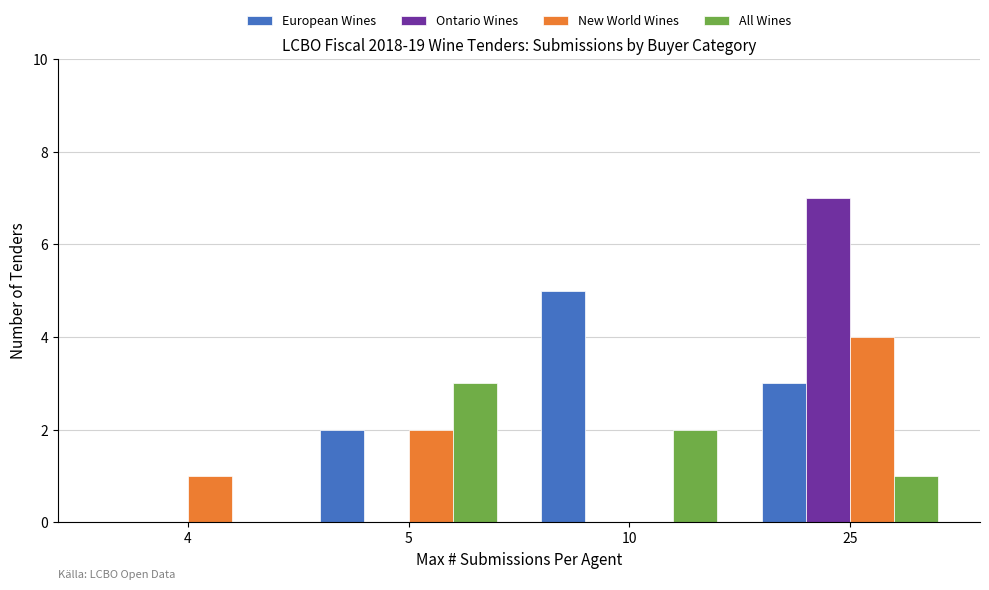

Reading left to right, list all the values displayed in this chart.

European Wines: 4=0	5=2	10=5	25=3
Ontario Wines: 4=0	5=0	10=0	25=7
New World Wines: 4=1	5=2	10=0	25=4
All Wines: 4=0	5=3	10=2	25=1